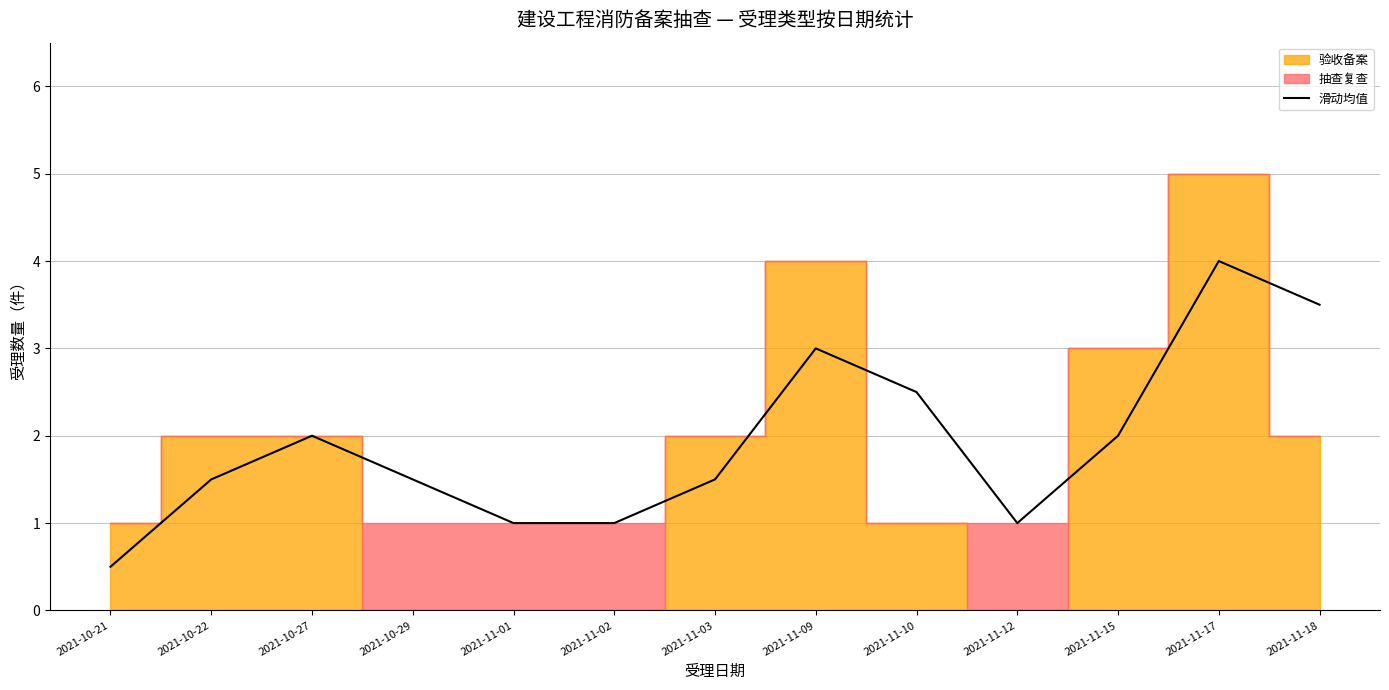

Count the values in the range 1 to 2.

8